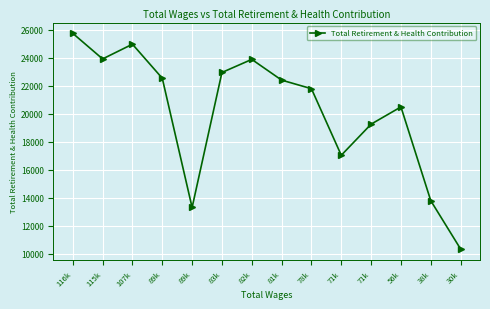

What is the label of the 9th point from the left?

78k